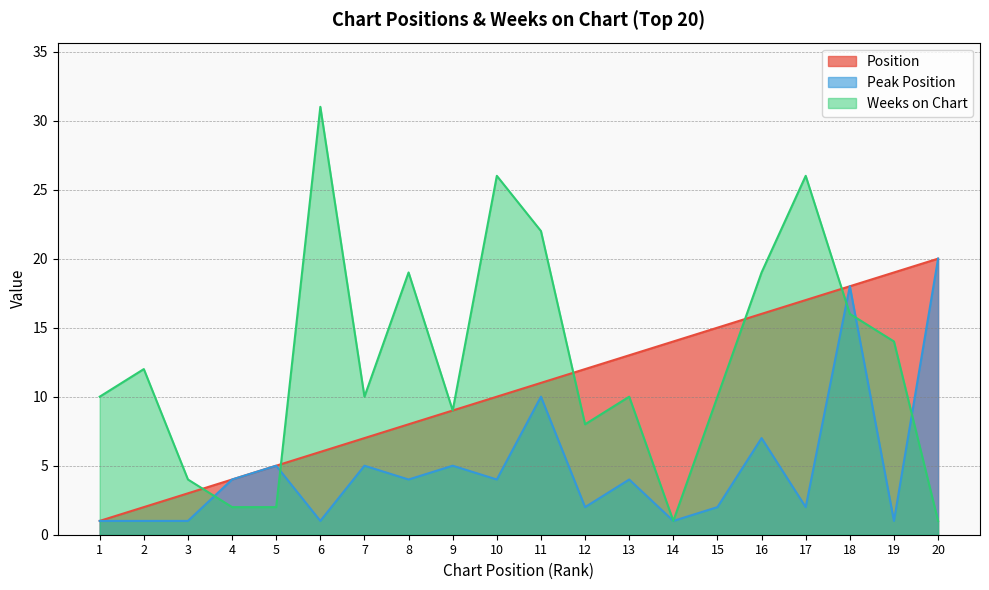

Does the chart display data point markers on the line(s)?

No